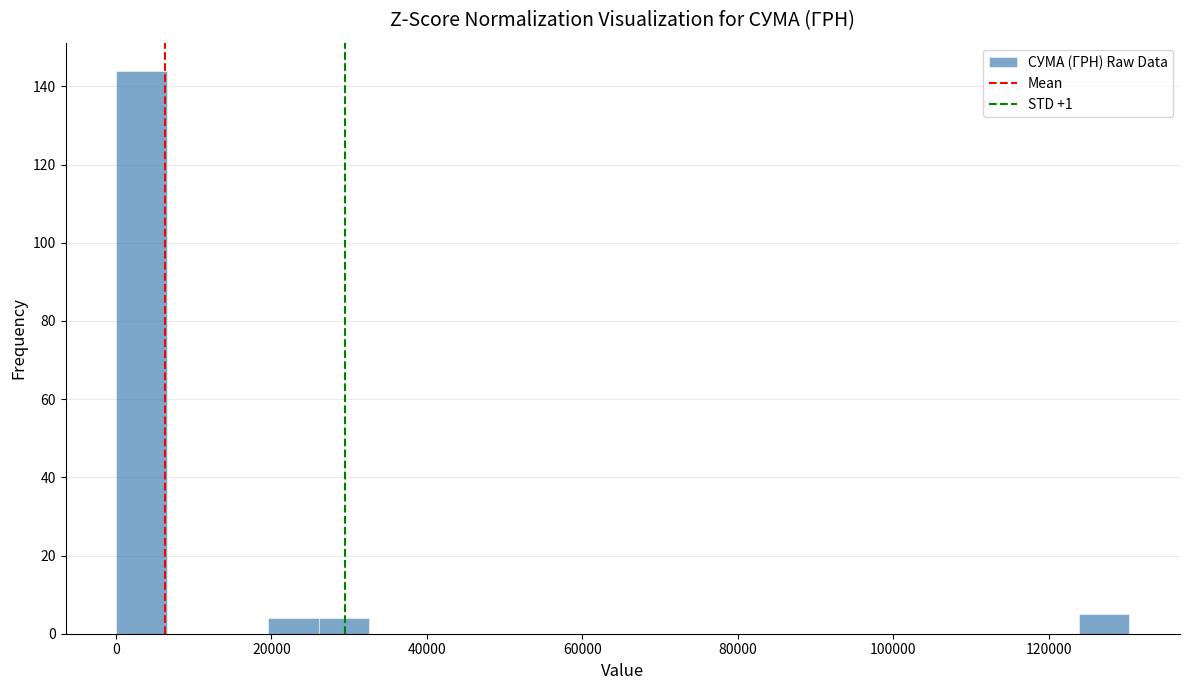

Read against the x-axis, roughly where is the centre of the tallest bar?

4000